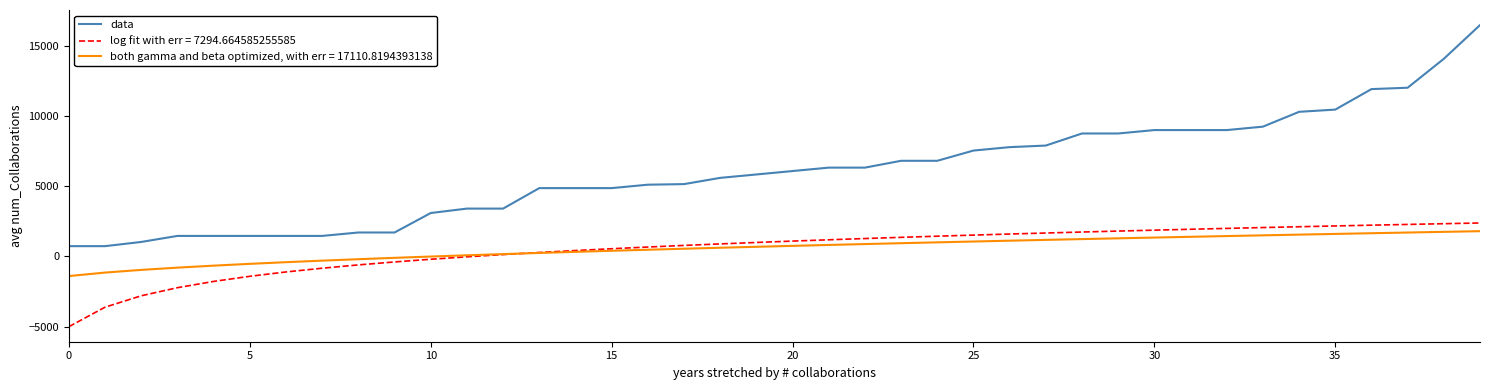

True or false: both gamma and beta optimized, with err = 17110.8194393138 and data intersect in this chart.

False